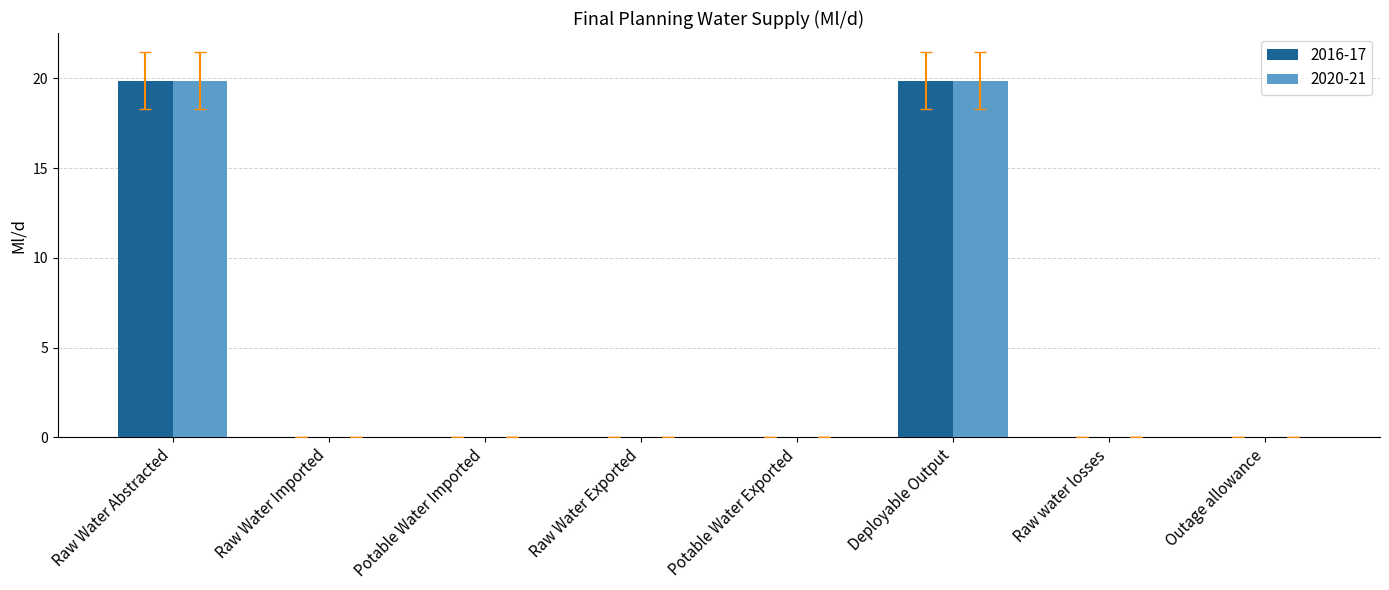

Is the value of 2020-21 at Raw water losses greater than the value of 2016-17 at Raw Water Abstracted?

No